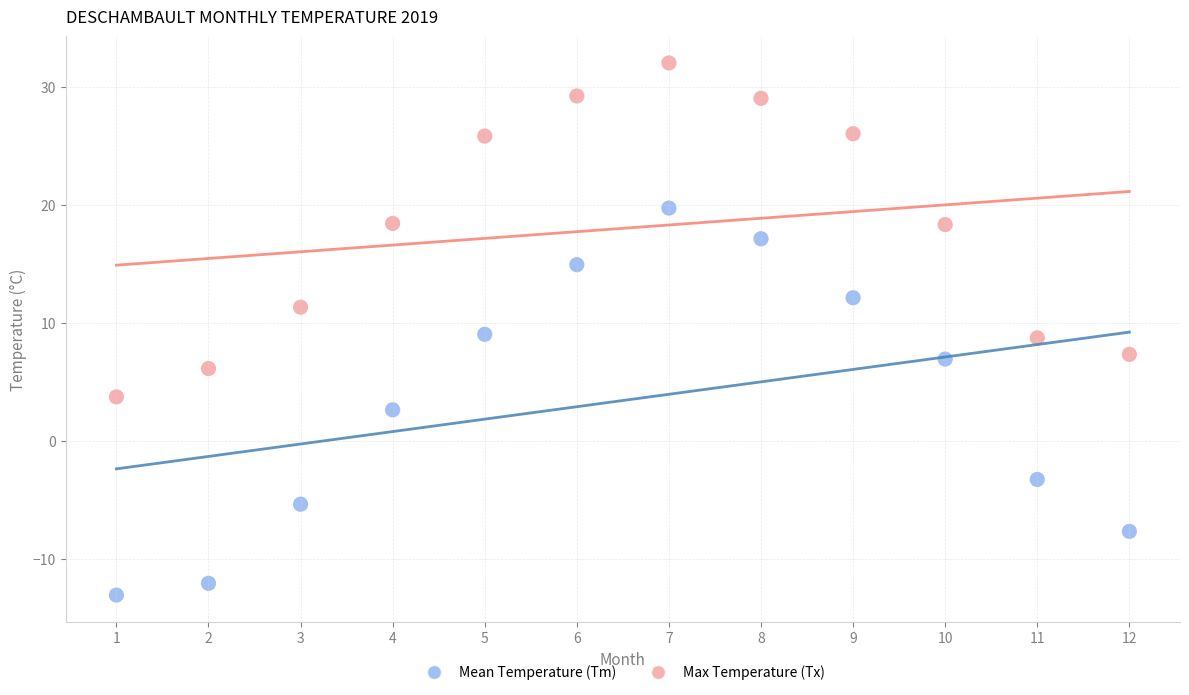

Which series reaches the minimum Y coordinate?

Mean Temperature (Tm)